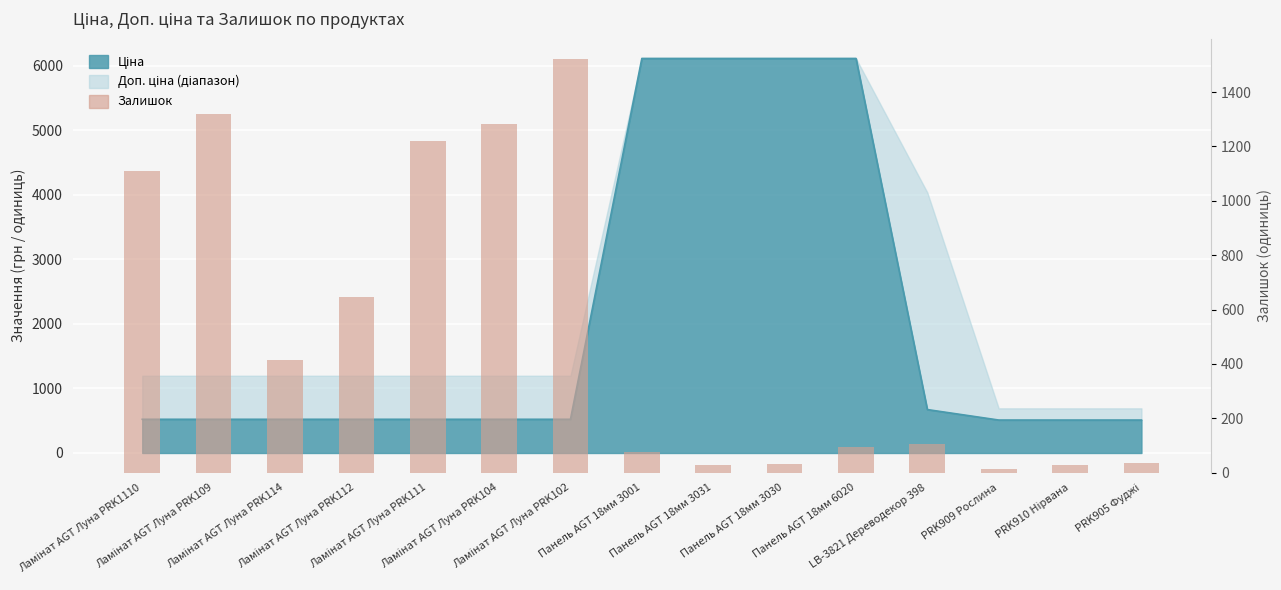

What is the ratio of the value at Ламінат AGT Луна PRK114 to the value at Ламінат AGT Луна PRK112?

0.6